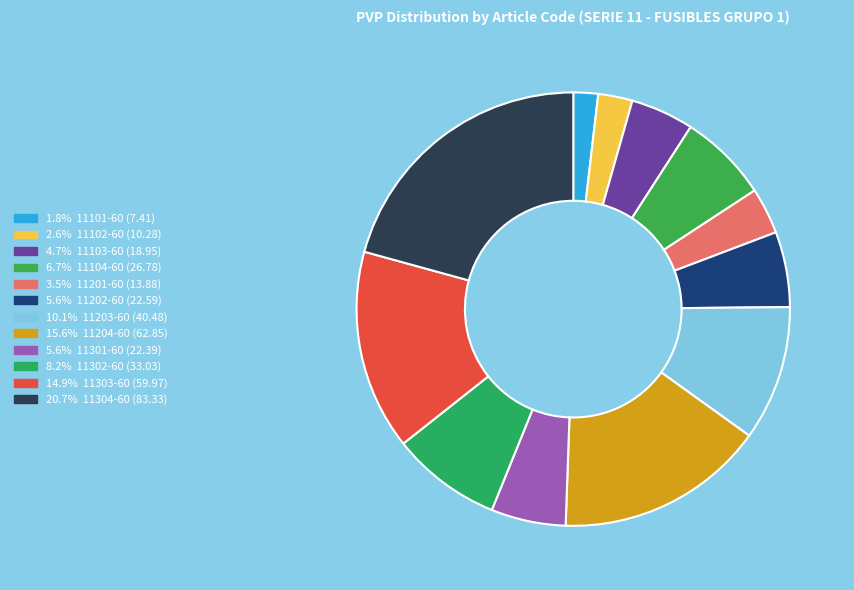

Is there a majority slice in this chart?

No